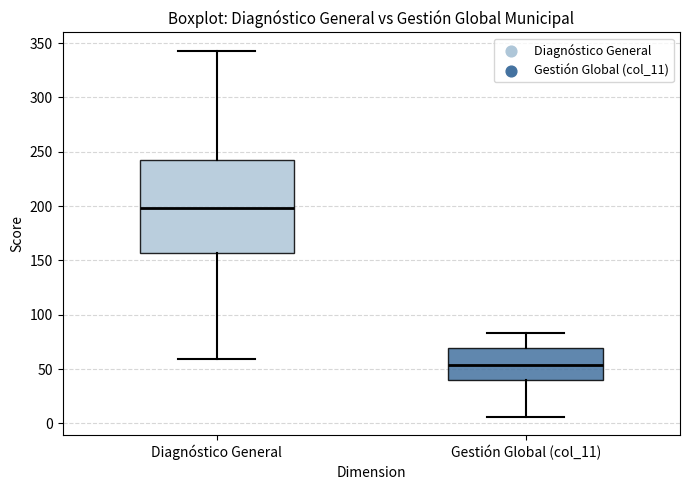

Reading left to right, read every box against the y-axis: the position of its median line, the range the box covers, and the ends of its whiskers. The values are not printed on the chart, so give them approximately, as read against the axis.

Diagnóstico General: median 200, box 155 to 240, whiskers 60 to 345
Gestión Global (col_11): median 55, box 40 to 70, whiskers 5 to 85